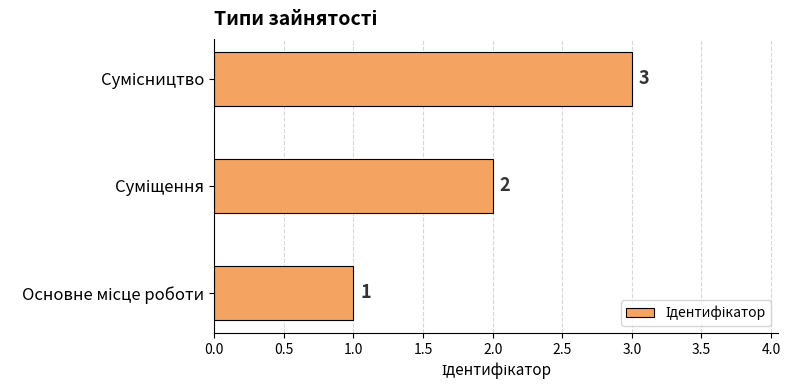

What is the greatest value displayed?

3